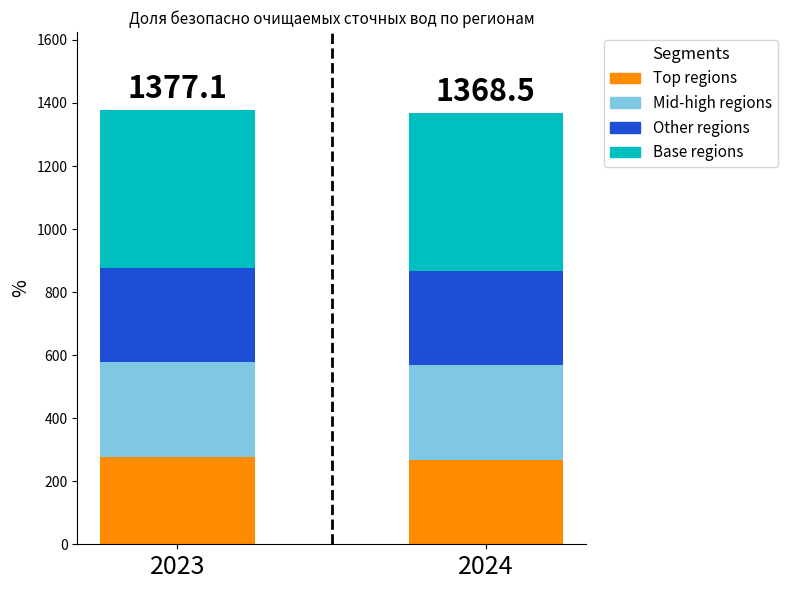

The Top regions series shows 277.1 at 2023. True or false?

True